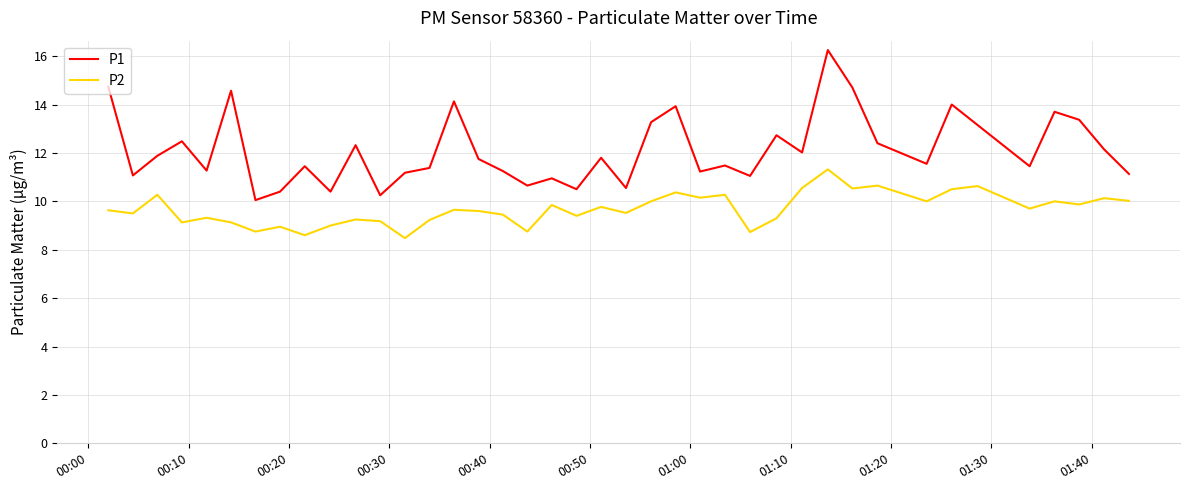

Does the chart display data point markers on the line(s)?

No